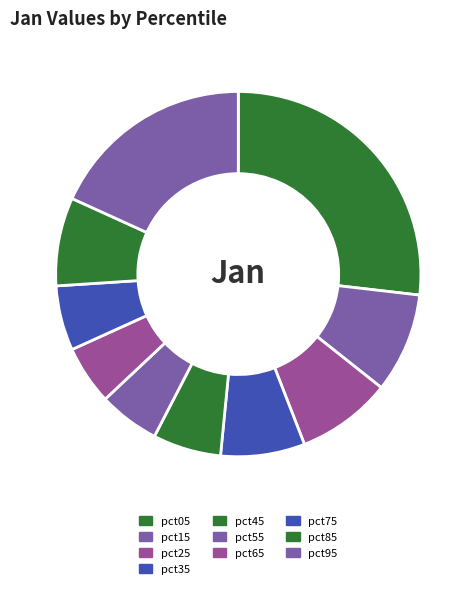

To the nearest percent, what is the average slice percentage?

10%